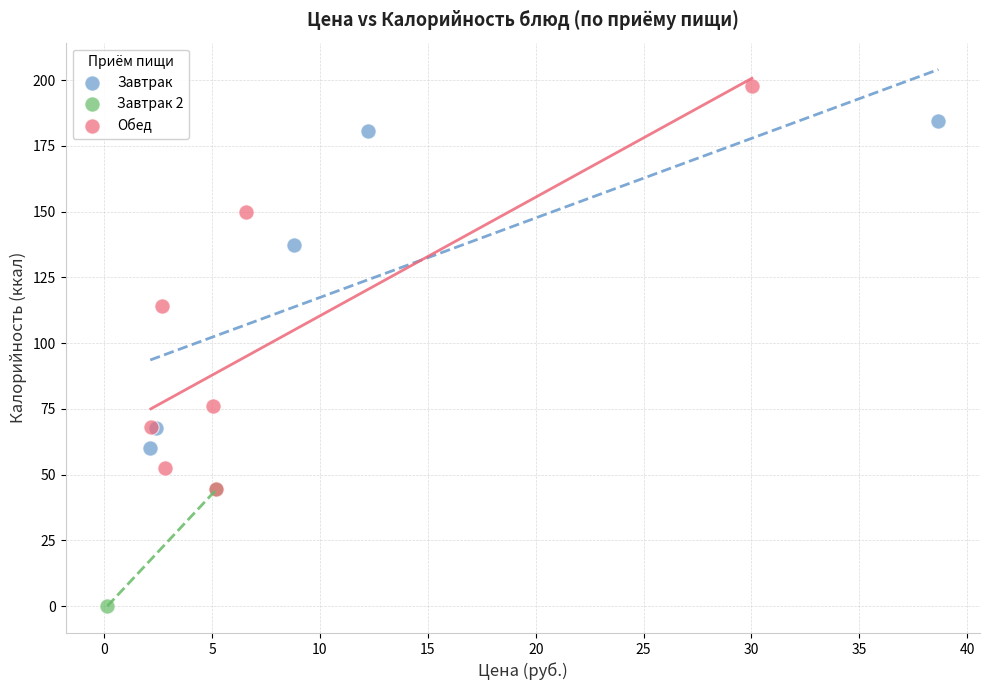

Which series has the widest spread of Y values?

Обед